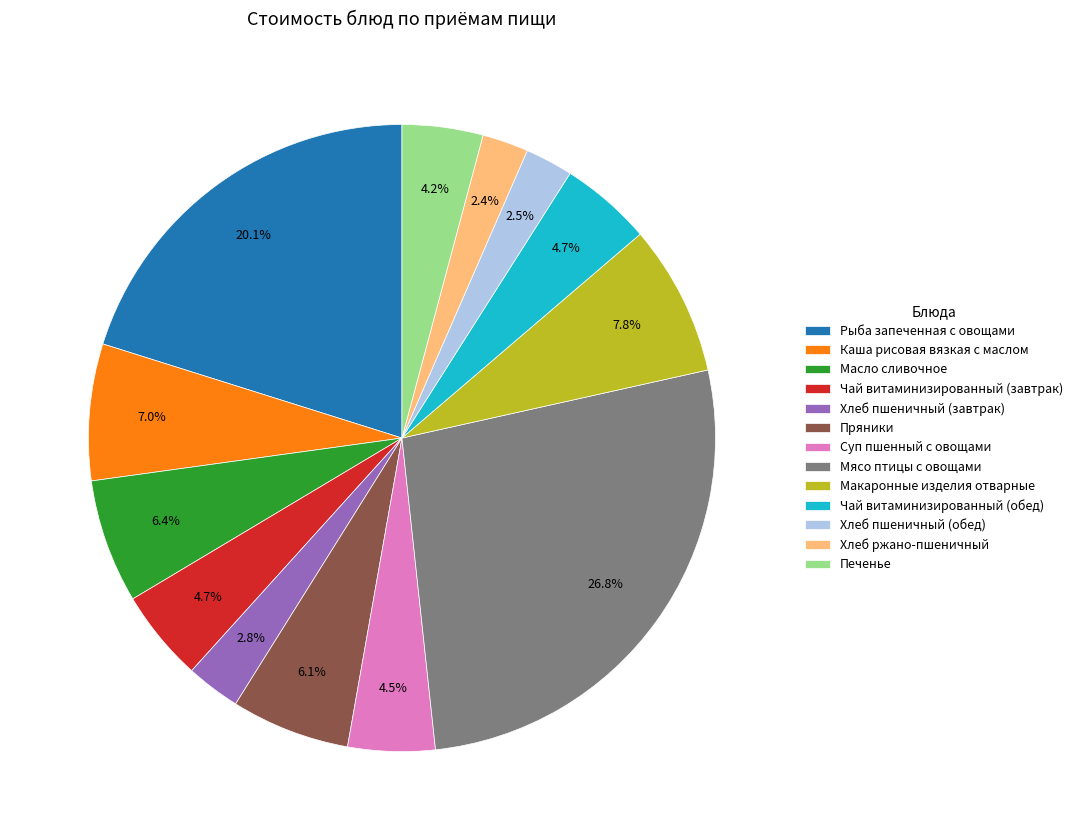

To the nearest percent, what is the difference between the Чай витаминизированный (обед) and Хлеб ржано-пшеничный slice percentages?

2%